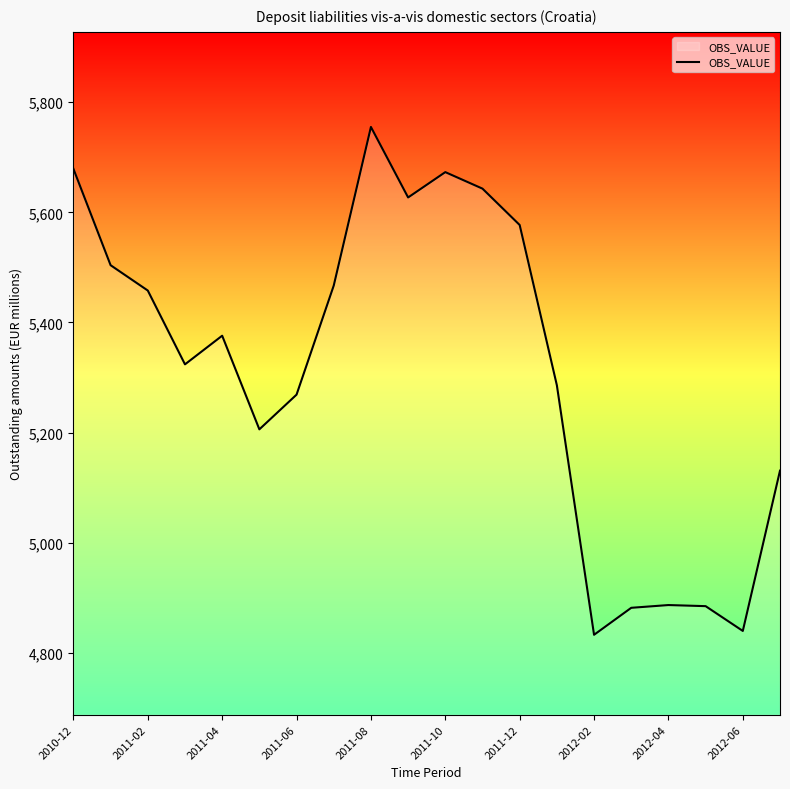

How many lines are shown in the chart?

1